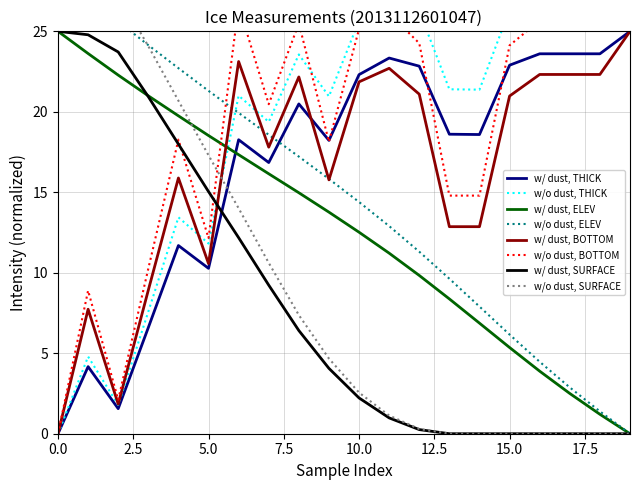

The value of w/ dust, THICK at 15.0 is 22.9. True or false?

True